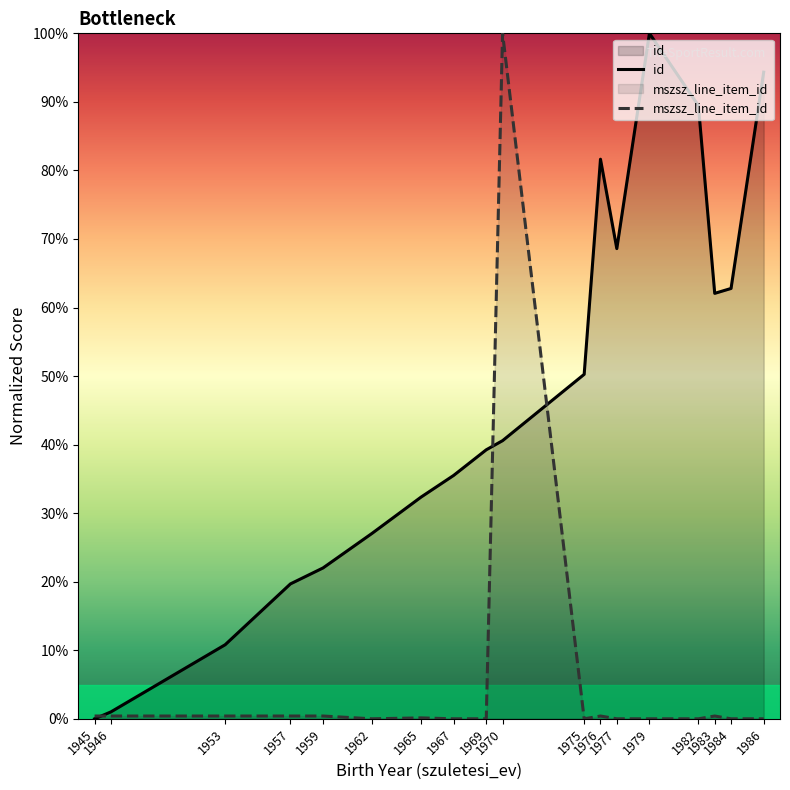

Rank the series by their average value, from highest to lowest.

id, mszsz_line_item_id